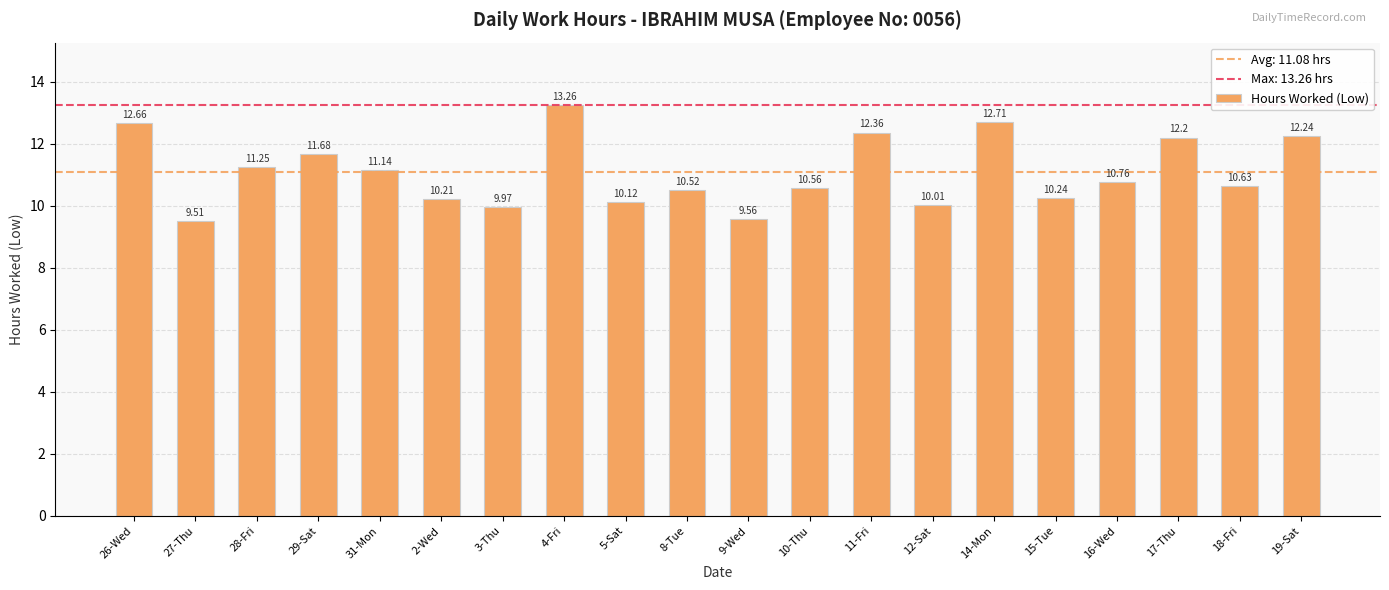

Rank the categories by value from highest to lowest.

4-Fri, 14-Mon, 26-Wed, 11-Fri, 19-Sat, 17-Thu, 29-Sat, 28-Fri, 31-Mon, 16-Wed, 18-Fri, 10-Thu, 8-Tue, 15-Tue, 2-Wed, 5-Sat, 12-Sat, 3-Thu, 9-Wed, 27-Thu